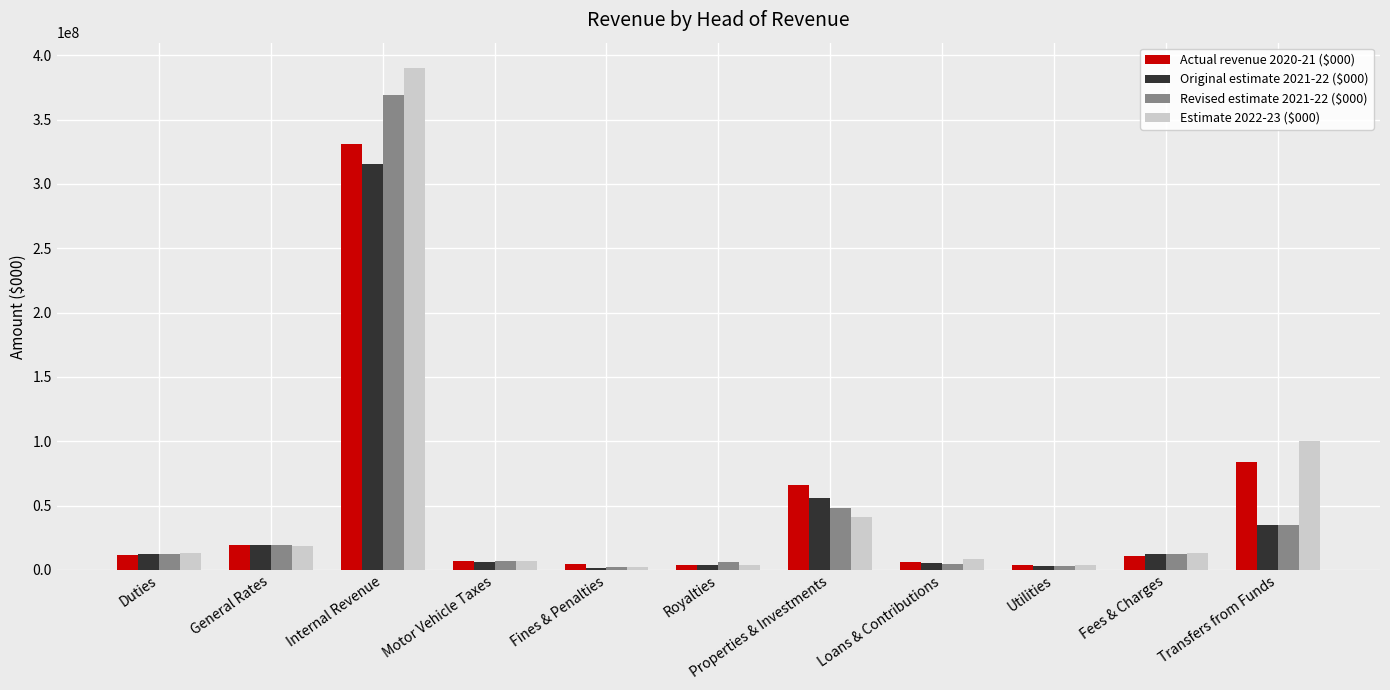

What are all the series names shown in the legend?

Actual revenue 2020-21 ($000), Original estimate 2021-22 ($000), Revised estimate 2021-22 ($000), Estimate 2022-23 ($000)